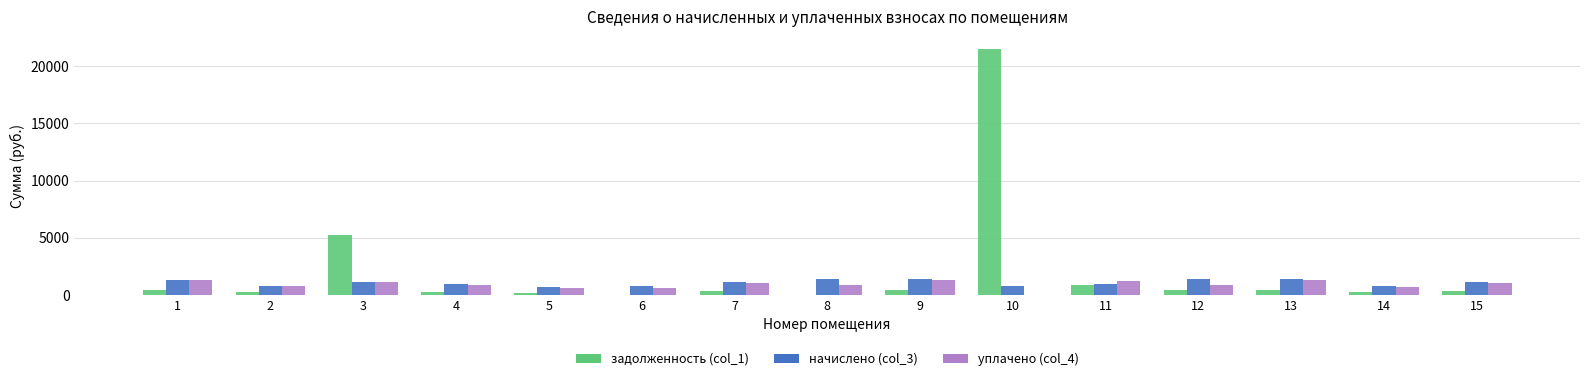

How many values in the задолженность (col_1) series exceed 336?

8